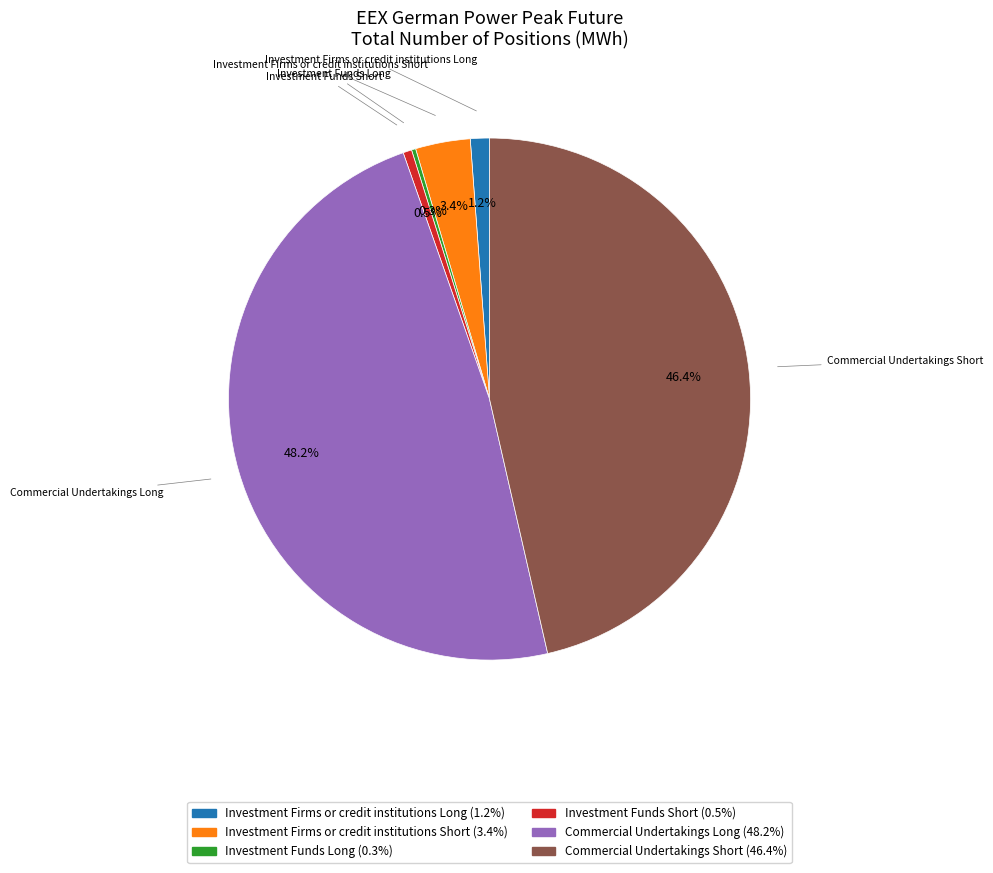

Which slice is the largest?

Commercial Undertakings Long